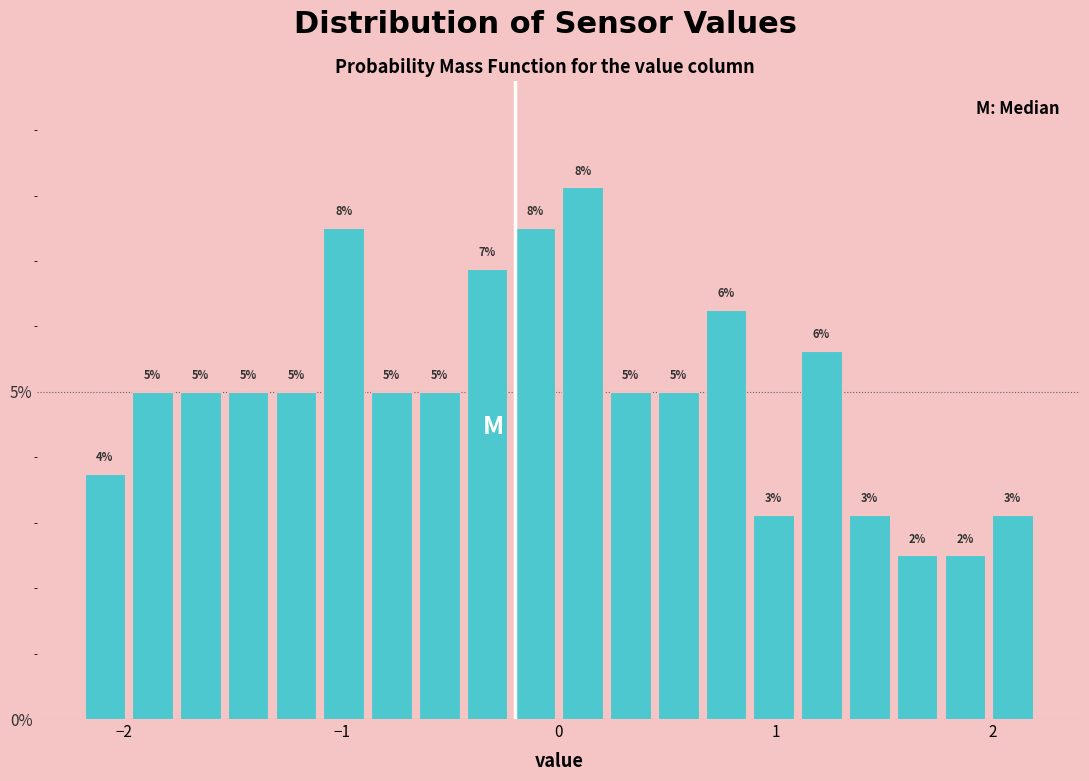

Read against the x-axis, roughly where is the centre of the tallest bar?

0.1